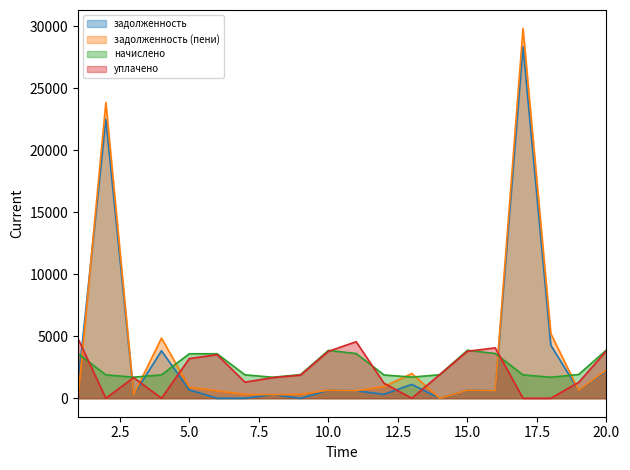

In начислено, how many points are lower than both neighbors (excluding endpoints)?

4